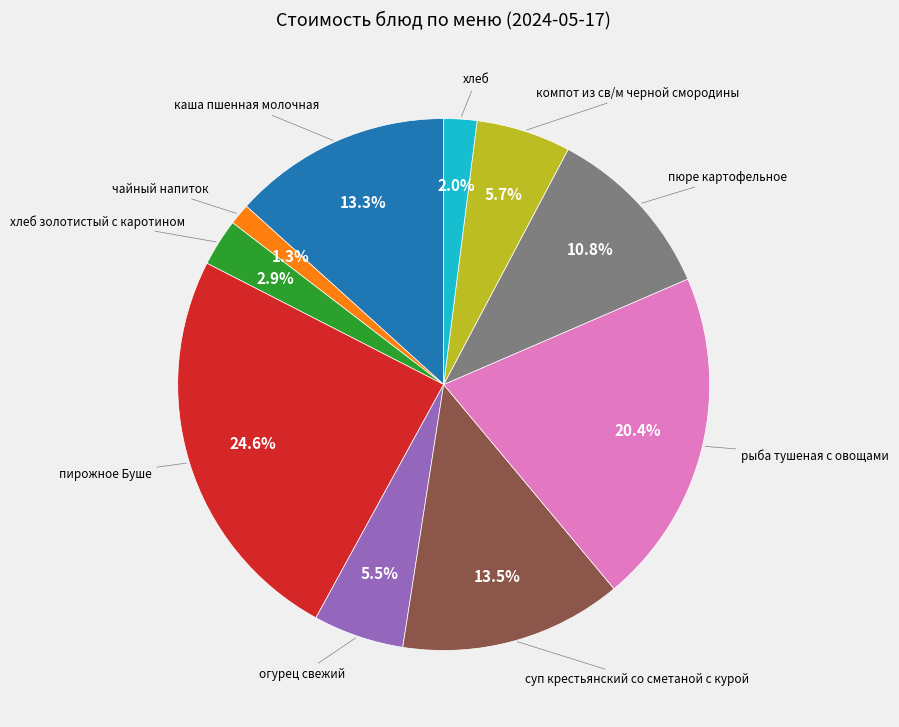

Is there any slice that represents more than half of the pie?

No